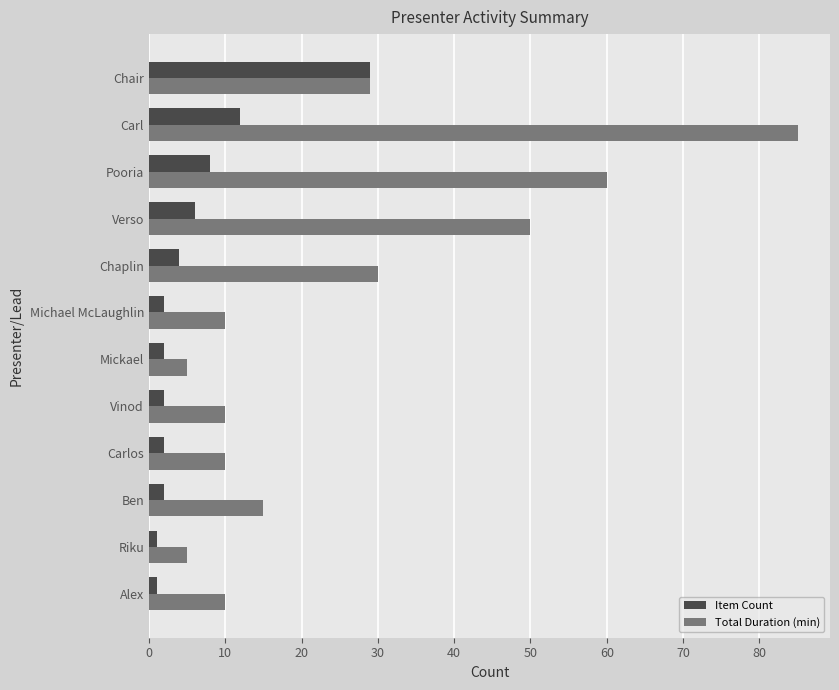

Is the value of Item Count at Pooria greater than the value of Total Duration (min) at Ben?

No